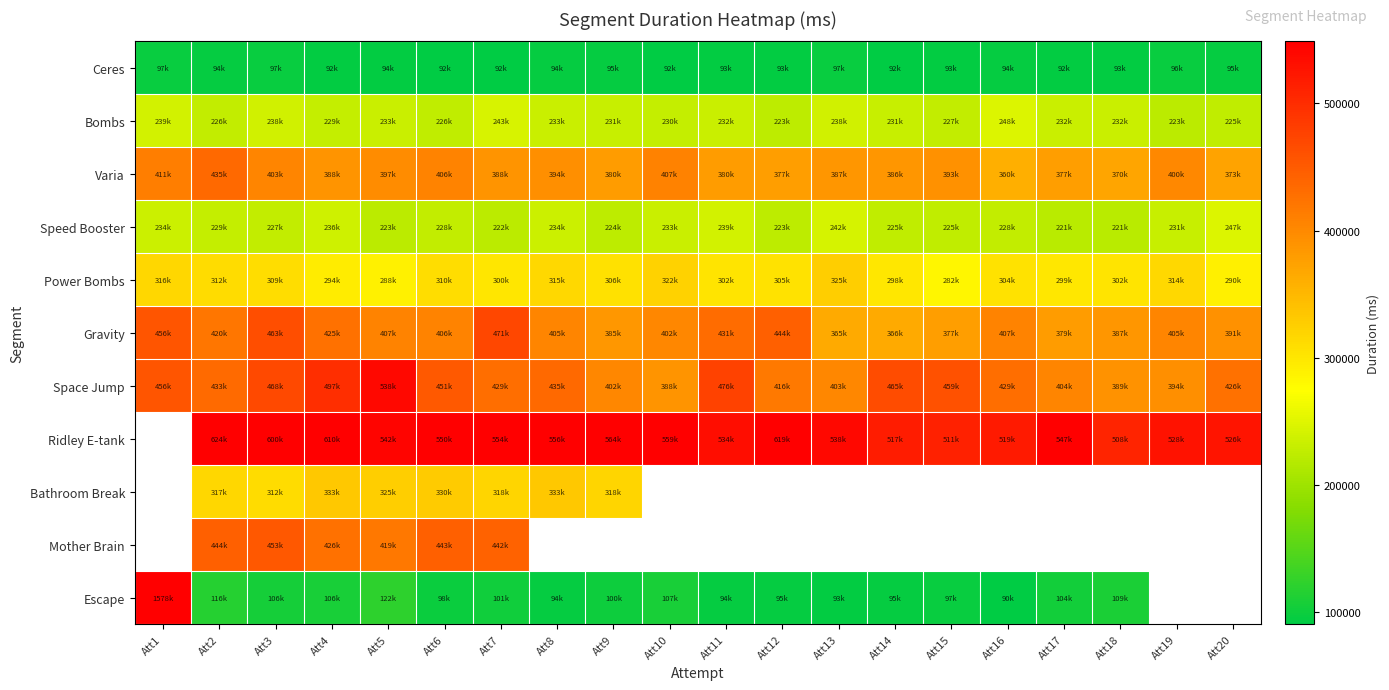

Rank the series at Att4 from lowest to highest value.

Ceres, Escape, Bombs, Speed Booster, Power Bombs, Bathroom Break, Varia, Gravity, Mother Brain, Space Jump, Ridley E-tank